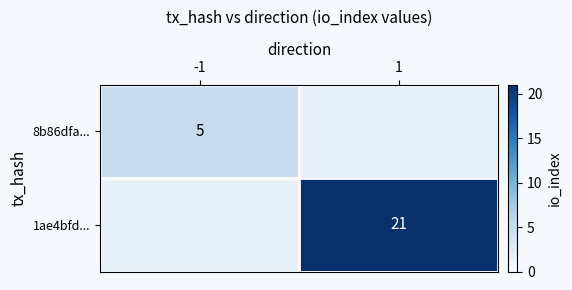

The 8b86dfa... series shows 5 at -1. True or false?

True